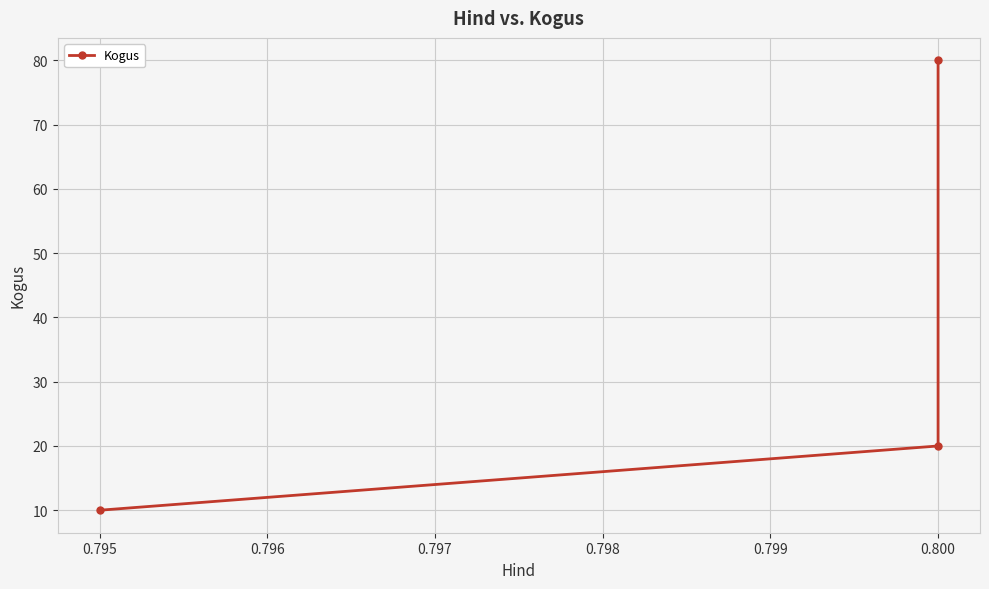

How many series are shown in this chart?

1